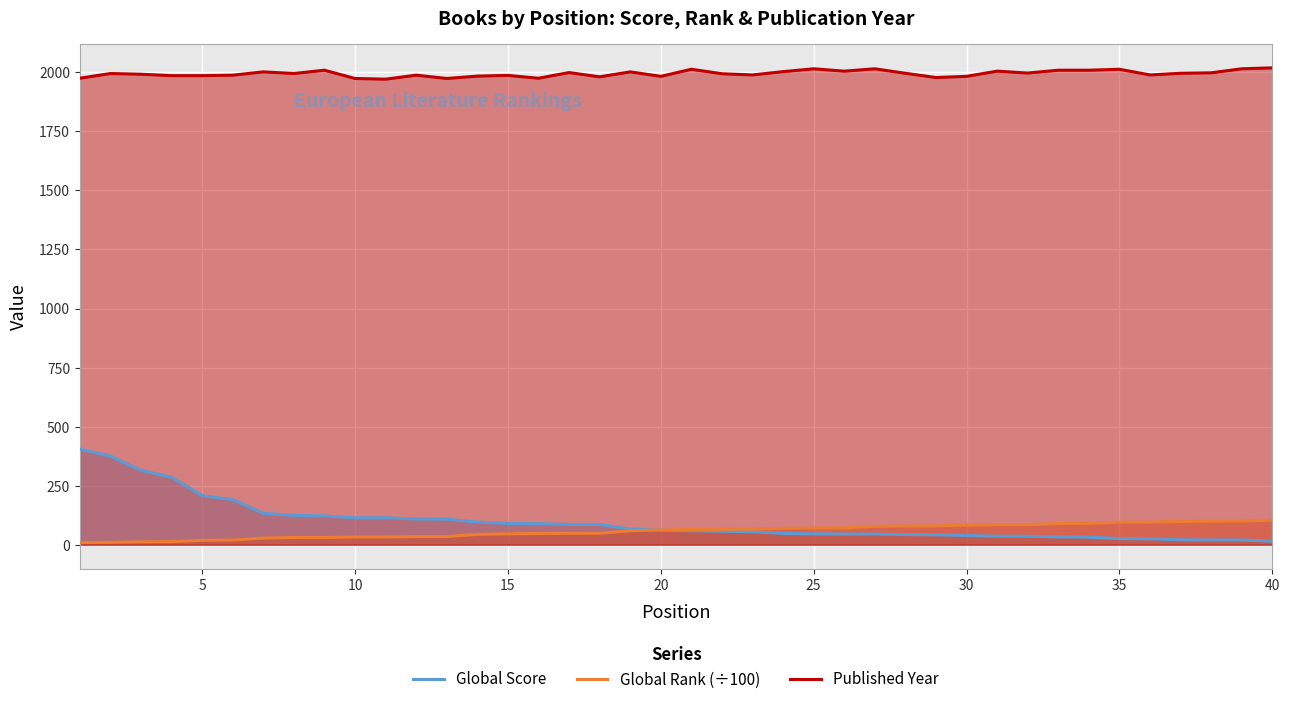

Count the number of categories in the chart.

40